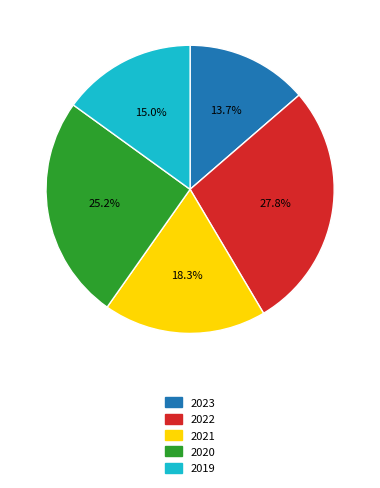

Is there a majority slice in this chart?

No